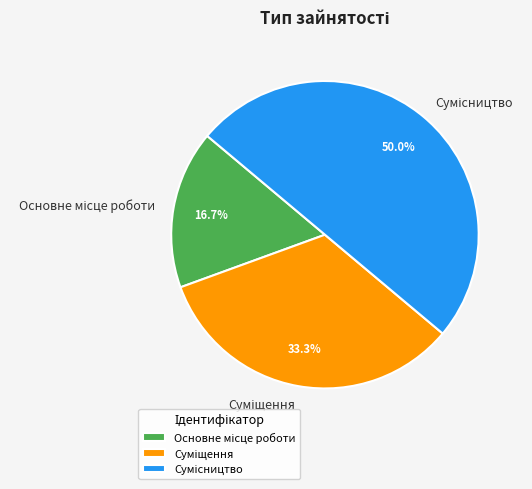

Approximately how many times larger is the value at Суміщення compared to Основне місце роботи?

2.0